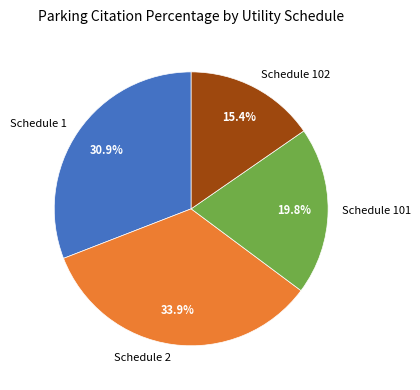

Count the number of slices in the pie.

4